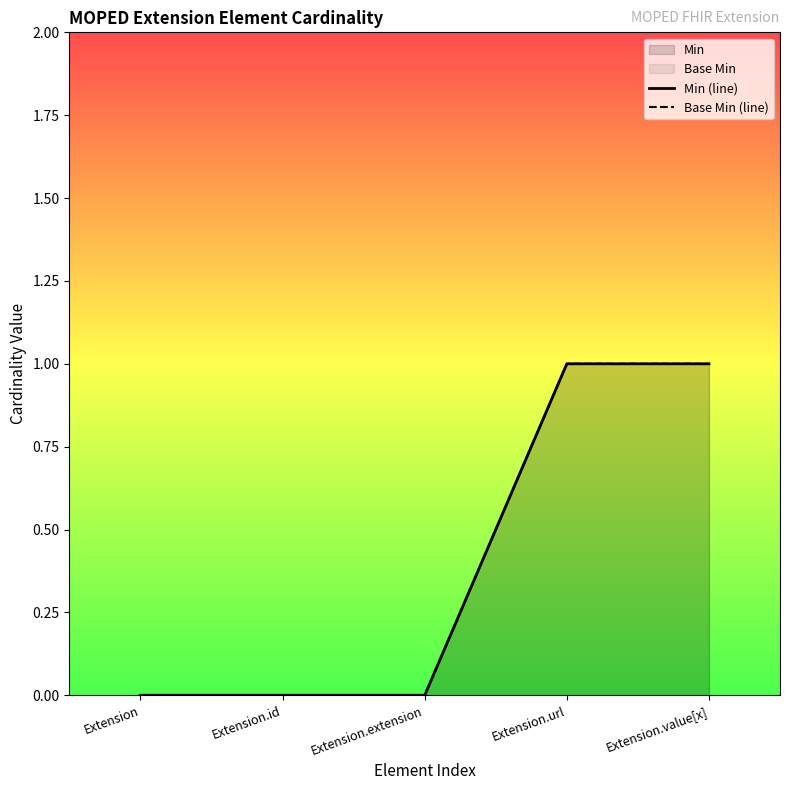

Reading left to right, extract all data points from this chart.

Min (line): 0	0	0	1	1
Base Min (line): 0	0	0	1	1